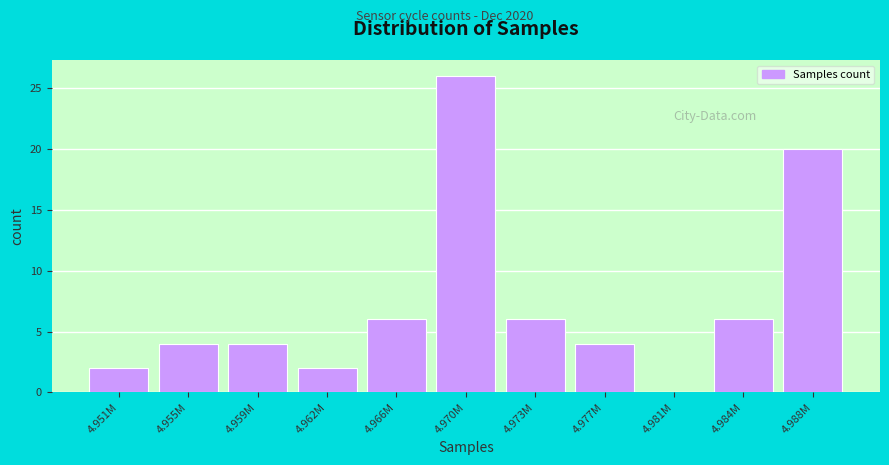

Reading left to right, what are all the values shown in this chart?

4.951M=2	4.955M=4	4.959M=4	4.962M=2	4.966M=6	4.970M=26	4.973M=6	4.977M=4	4.981M=0	4.984M=6	4.988M=20